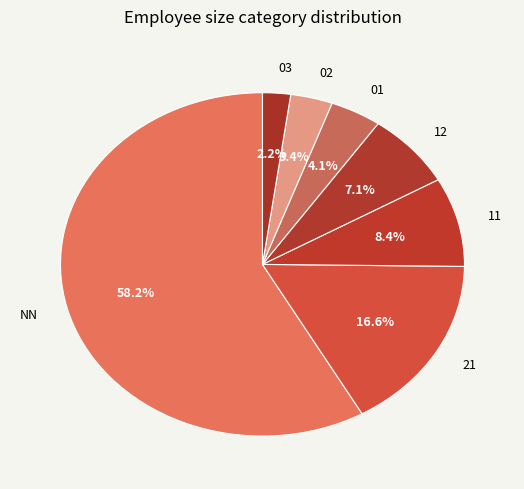

Which category accounts for the majority?

NN